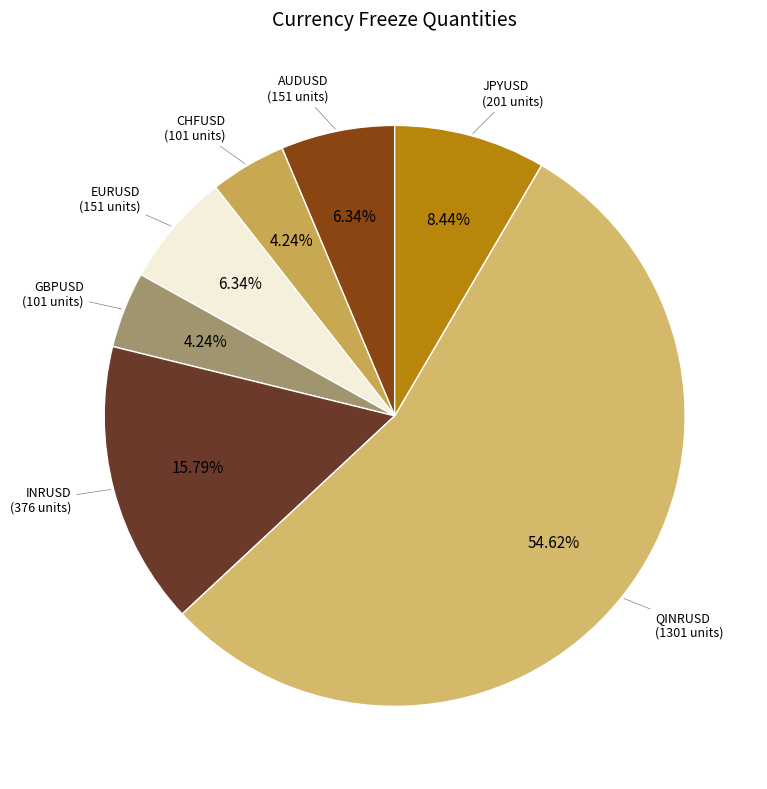

Does any single category account for the majority?

Yes